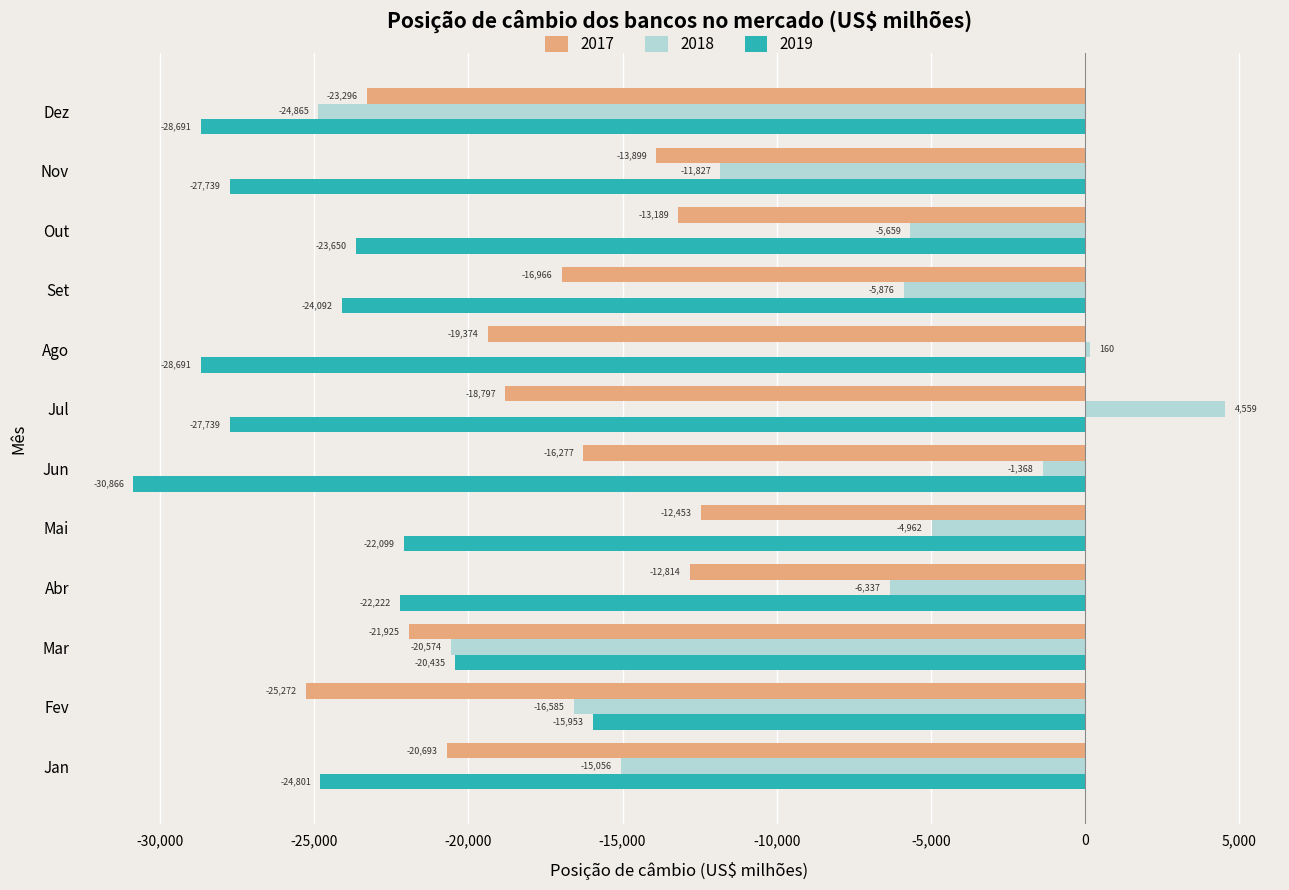

What is the sum of all 2018 values?

-108392.2